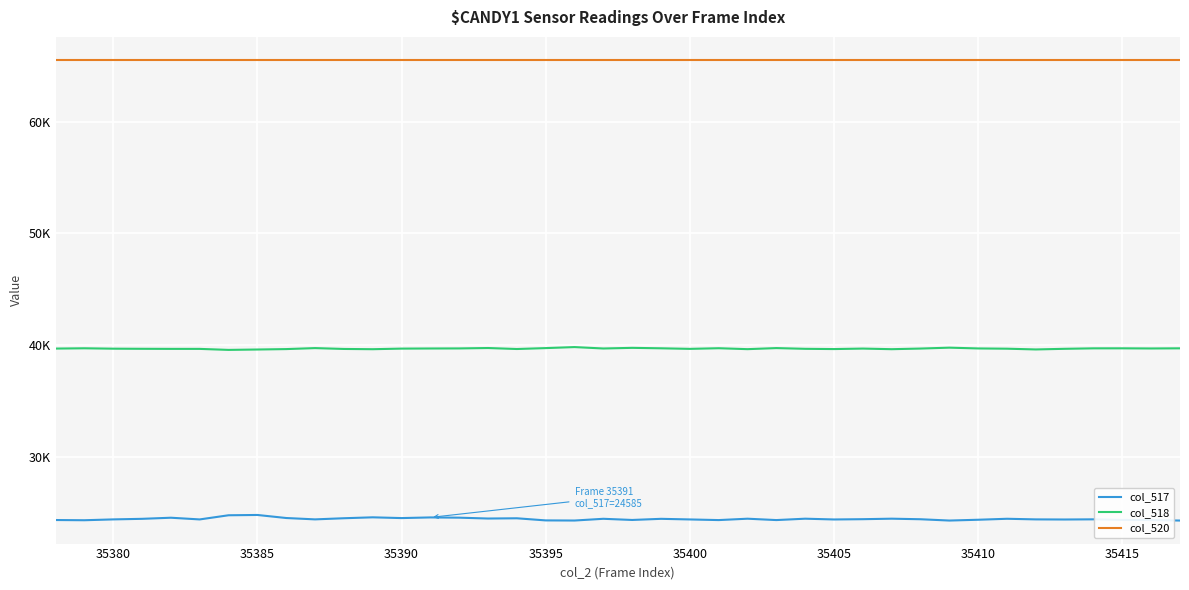

What is the value of the col_520 point at the 33rd from the left?

65535